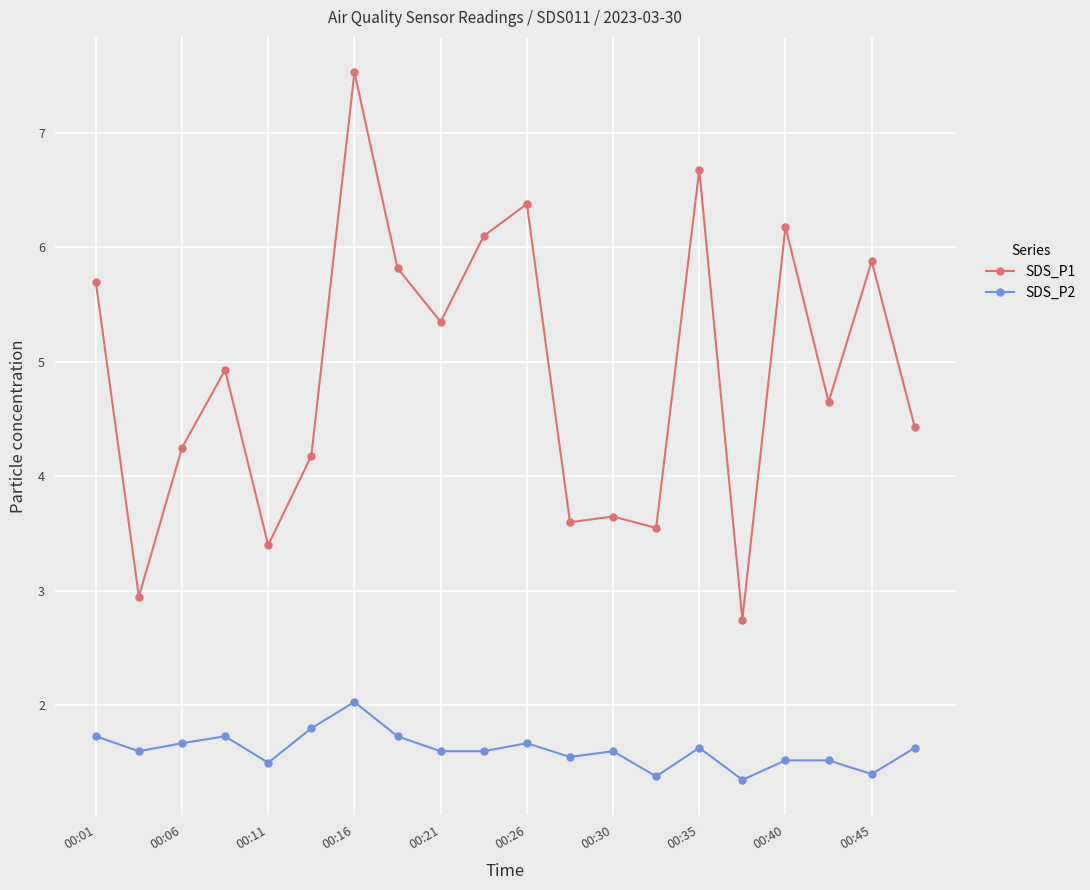

True or false: SDS_P1 and SDS_P2 intersect in this chart.

False